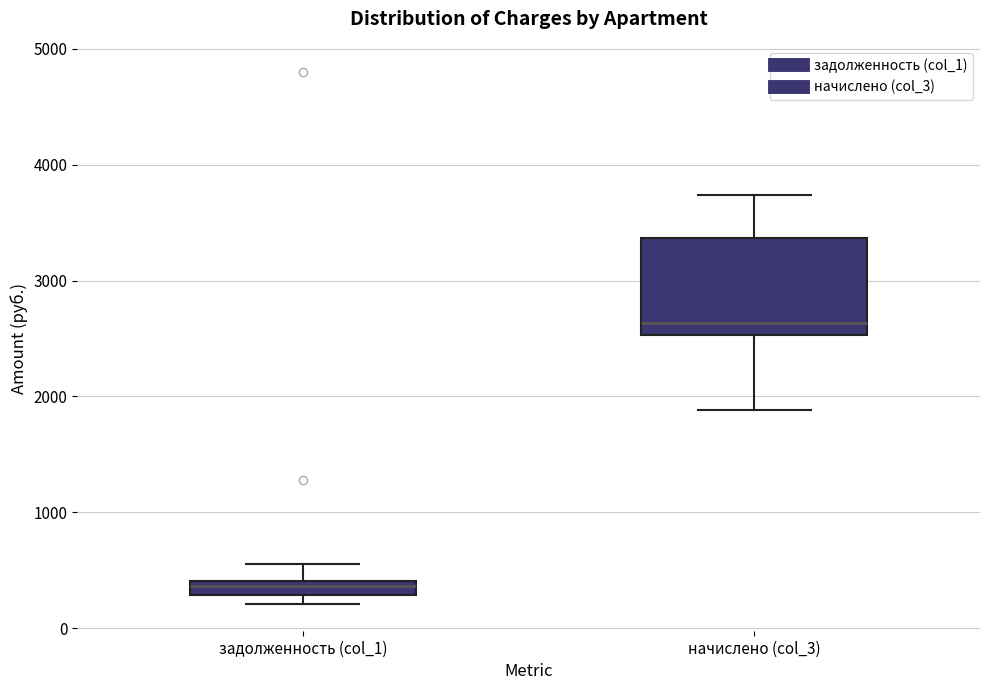

Which box is the tallest, from its lower edge to its upper edge?

начислено (col_3)